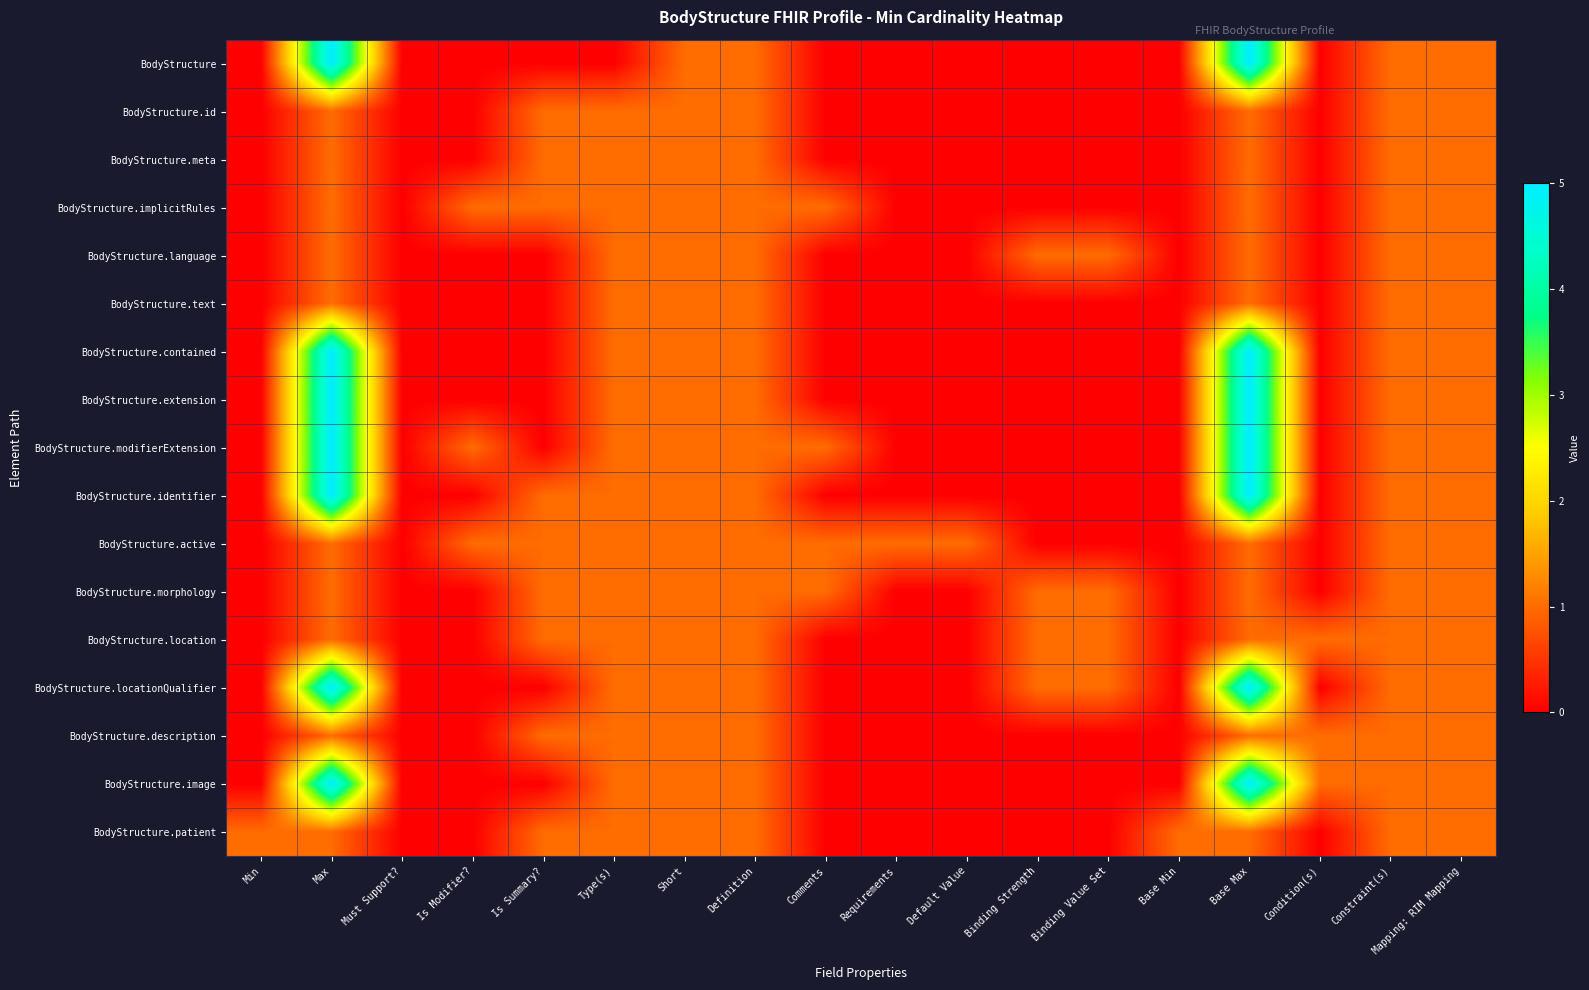

At which category is the sum across all series the highest?

Max